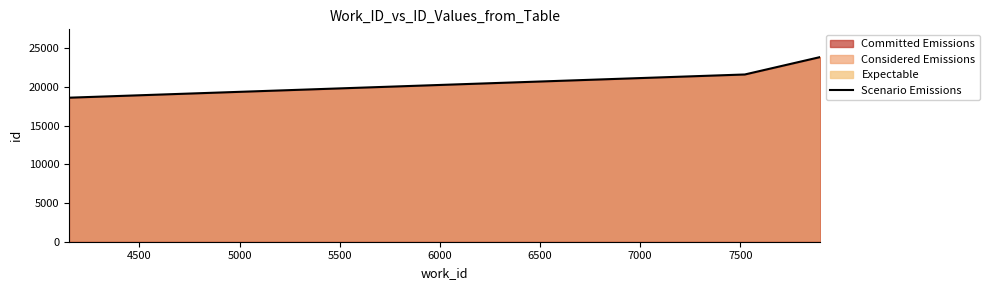

What is the greatest value displayed?

23879.0